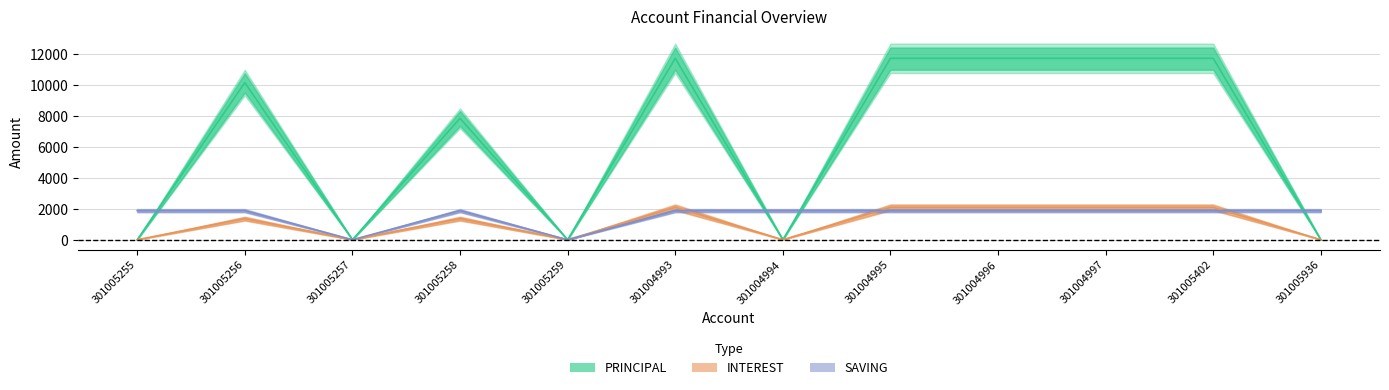

Between 301004997 and 301005256, which is larger?

301004997